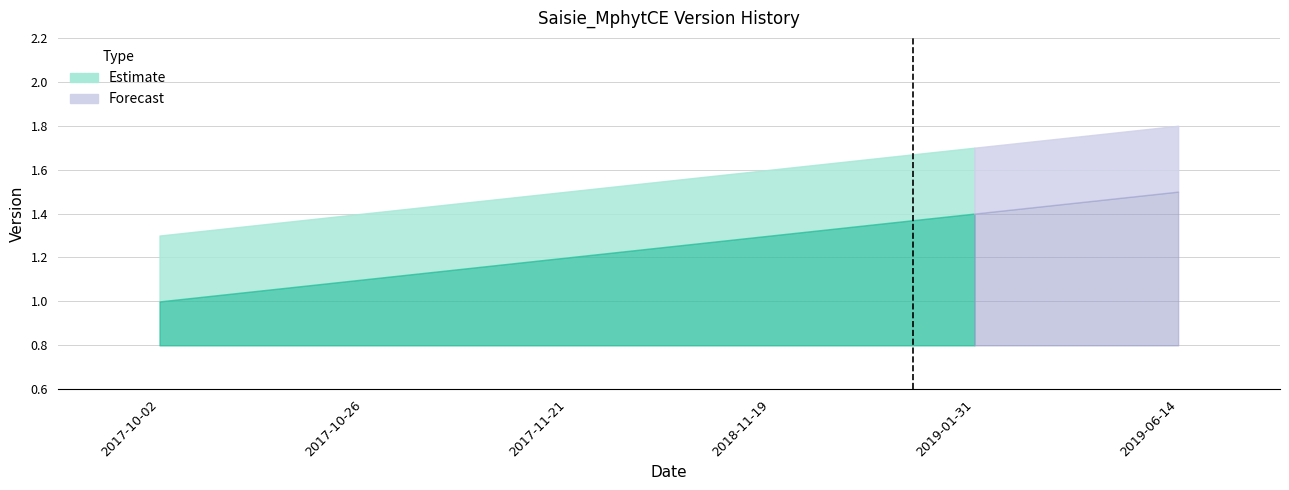

What is the label of the 1st point from the left?

2017-10-02